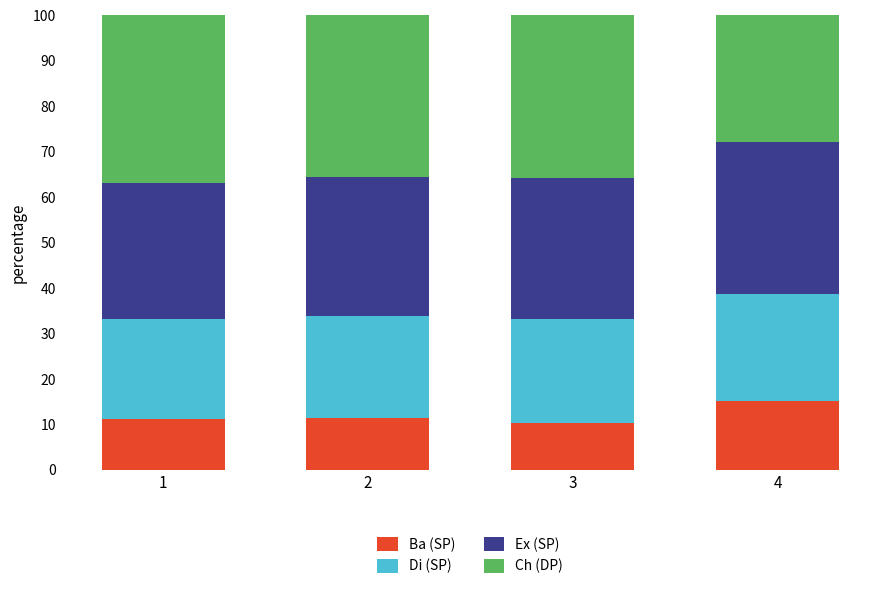

What is the total value across all series at 1?

100.0